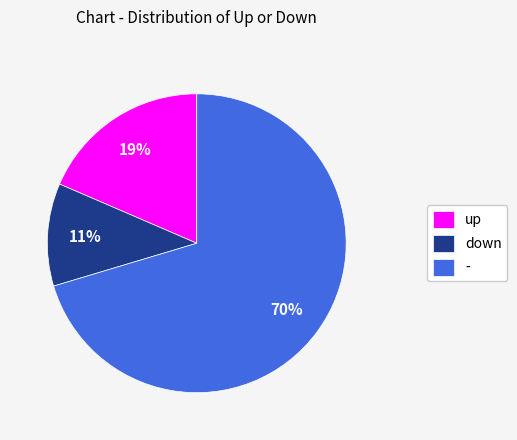

Between - and up, which is larger?

-